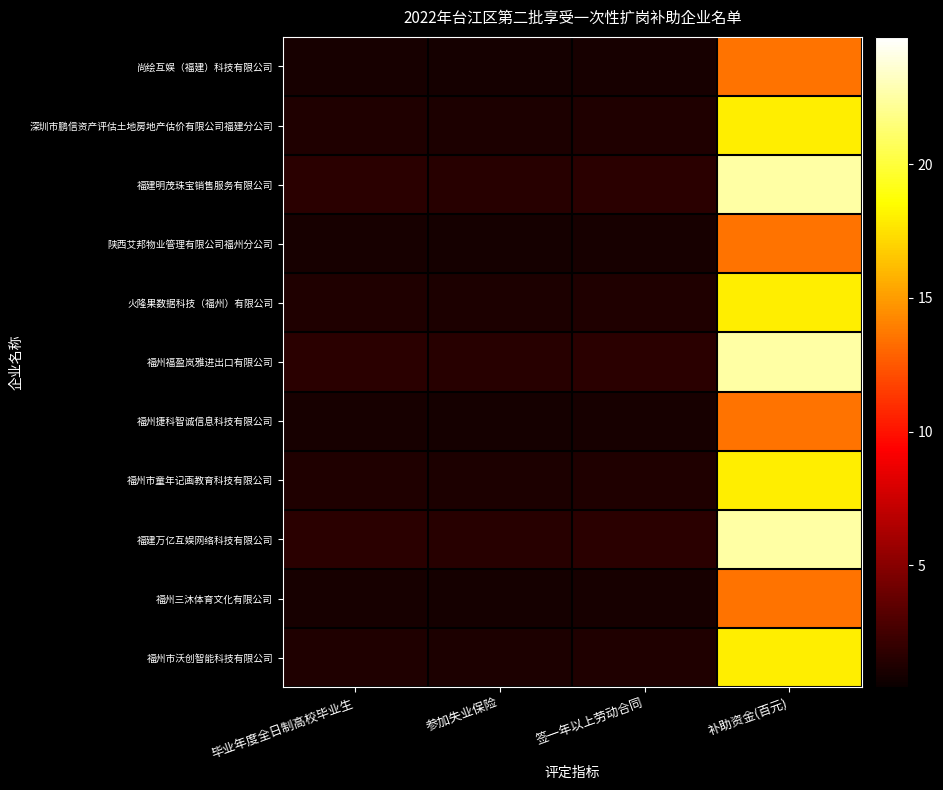

Reading left to right, extract all data points from this chart.

尚绘互娱（福建）科技有限公司: 毕业年度全日制高校毕业生=1.0	参加失业保险=0.9	签一年以上劳动合同=1.0	补助资金(百元)=13.5
深圳市鹏信资产评估土地房地产估价有限公司福建分公司: 毕业年度全日制高校毕业生=1.3	参加失业保险=1.2	签一年以上劳动合同=1.3	补助资金(百元)=18.0
福建明茂珠宝销售服务有限公司: 毕业年度全日制高校毕业生=1.6	参加失业保险=1.5	签一年以上劳动合同=1.6	补助资金(百元)=22.5
陕西艾邦物业管理有限公司福州分公司: 毕业年度全日制高校毕业生=1.0	参加失业保险=0.9	签一年以上劳动合同=1.0	补助资金(百元)=13.5
火隆果数据科技（福州）有限公司: 毕业年度全日制高校毕业生=1.3	参加失业保险=1.2	签一年以上劳动合同=1.3	补助资金(百元)=18.0
福州福盈岚雅进出口有限公司: 毕业年度全日制高校毕业生=1.6	参加失业保险=1.5	签一年以上劳动合同=1.6	补助资金(百元)=22.5
福州捷科智诚信息科技有限公司: 毕业年度全日制高校毕业生=1.0	参加失业保险=0.9	签一年以上劳动合同=1.0	补助资金(百元)=13.5
福州市童年记画教育科技有限公司: 毕业年度全日制高校毕业生=1.3	参加失业保险=1.2	签一年以上劳动合同=1.3	补助资金(百元)=18.0
福建万亿互娱网络科技有限公司: 毕业年度全日制高校毕业生=1.6	参加失业保险=1.5	签一年以上劳动合同=1.6	补助资金(百元)=22.5
福州三沐体育文化有限公司: 毕业年度全日制高校毕业生=1.0	参加失业保险=0.9	签一年以上劳动合同=1.0	补助资金(百元)=13.5
福州市沃创智能科技有限公司: 毕业年度全日制高校毕业生=1.3	参加失业保险=1.2	签一年以上劳动合同=1.3	补助资金(百元)=18.0